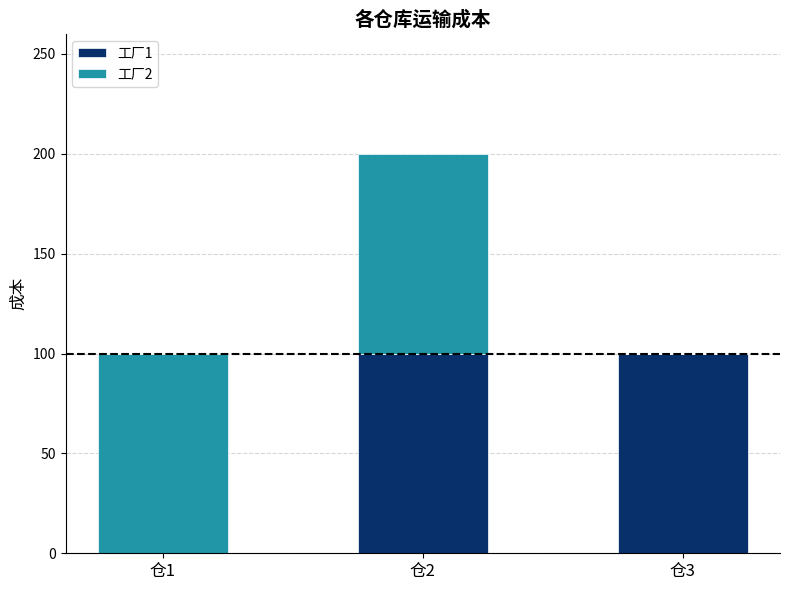

How many distinct data groups are displayed?

2